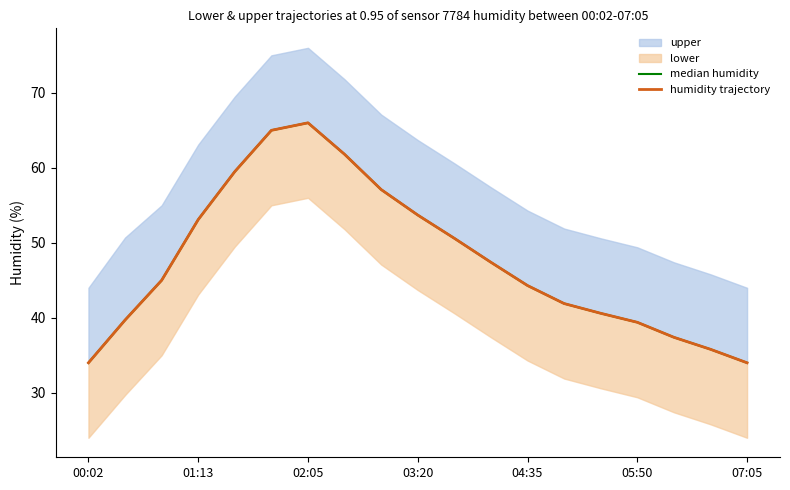

The humidity trajectory series shows 53.7 at 03:20. True or false?

True